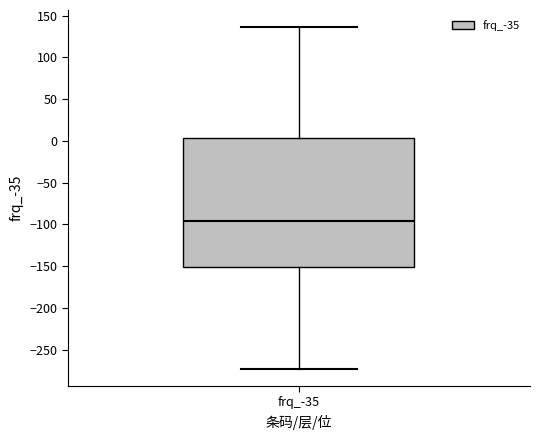

Transcribe this box plot: give where the median line is, the range the box spans, and where the two whiskers end, as read against the y-axis. The values are not printed on the chart, so give them approximately, as read against the axis.

median -95, box -150 to 5, whiskers -275 to 135